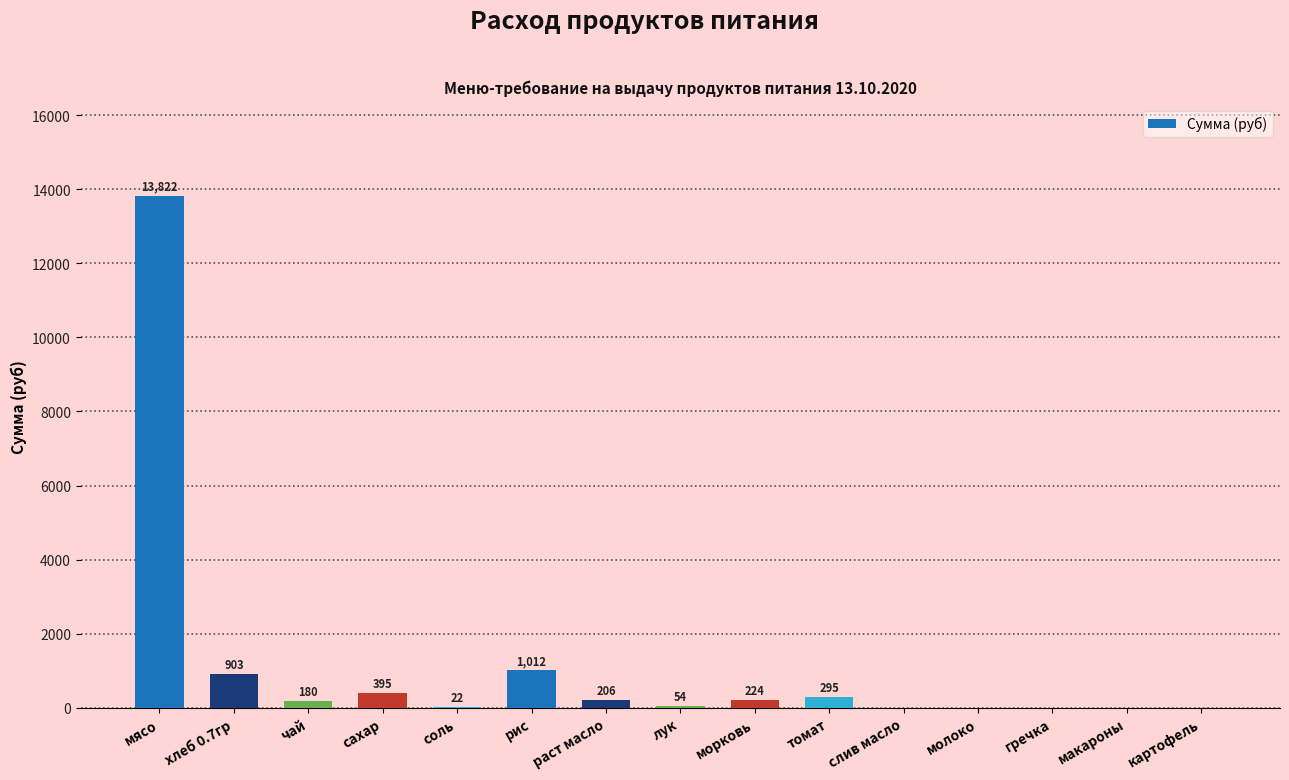

Count the number of data series in this chart.

1